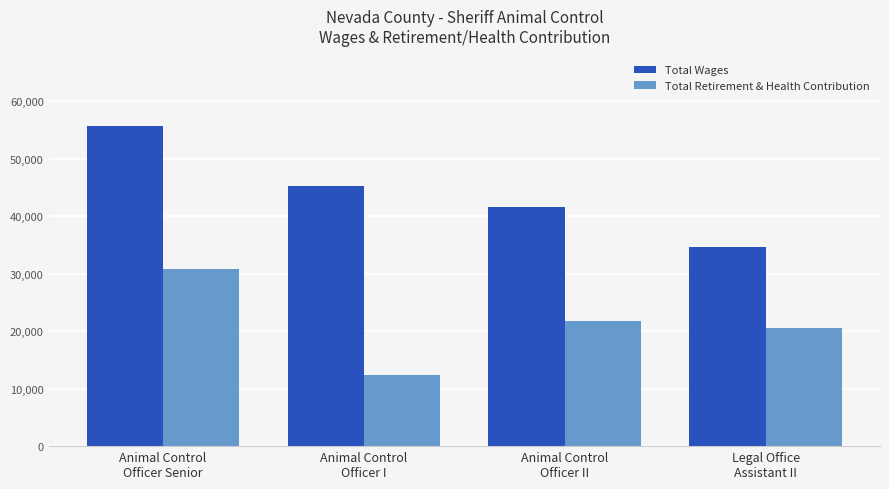

What position from the left is Legal Office
Assistant II?

4